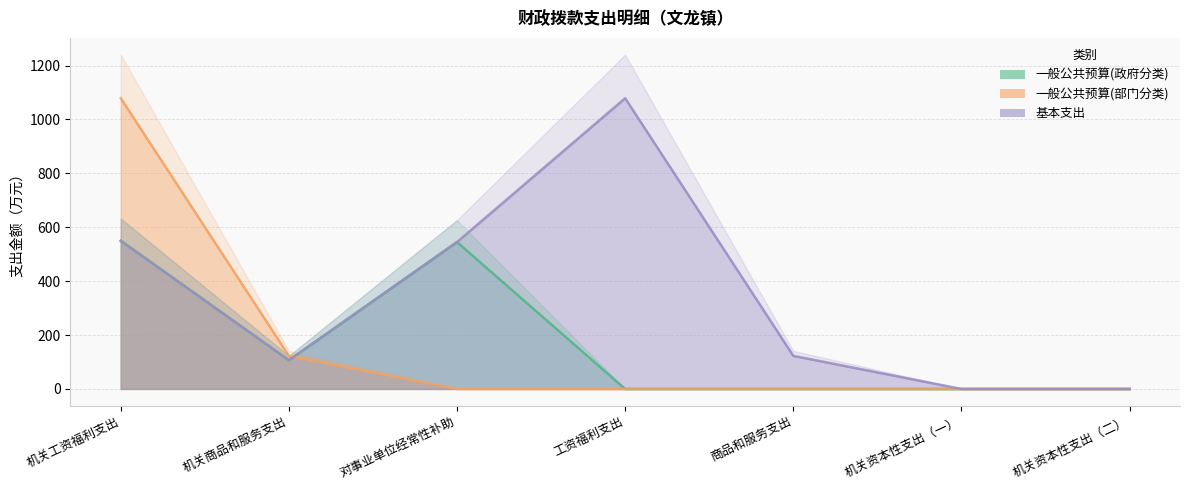

How many values in 基本支出 are above zero?

5